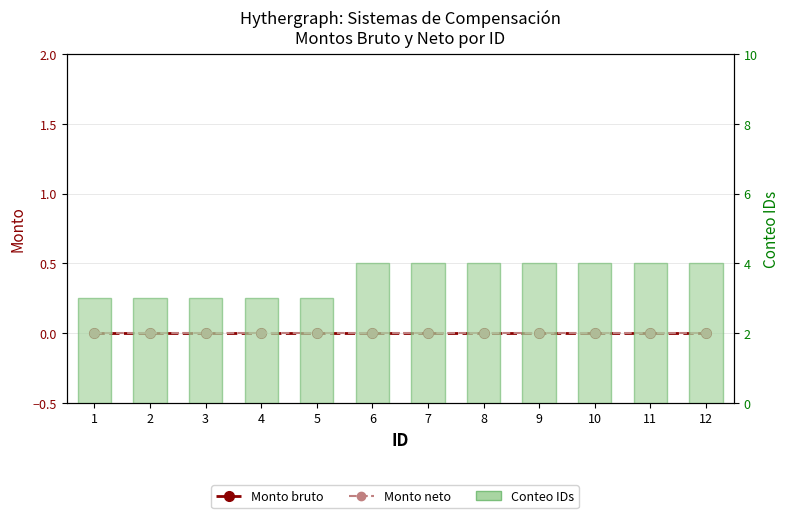

How many groups of bars are there?

12